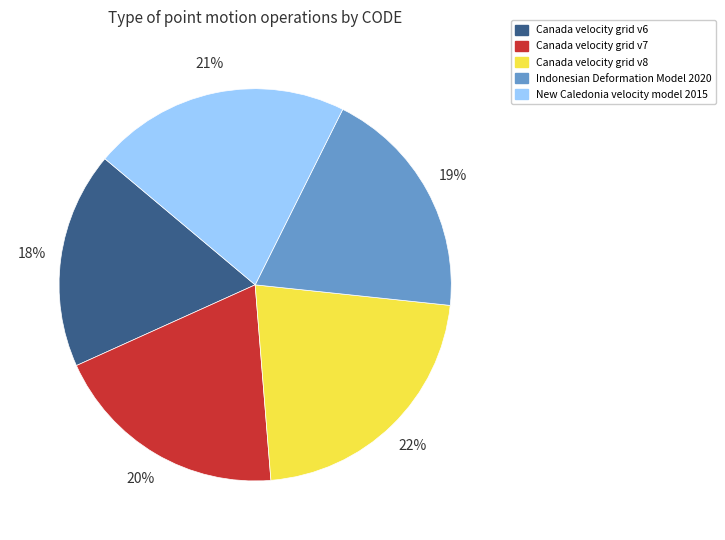

Is there any slice that represents more than half of the pie?

No